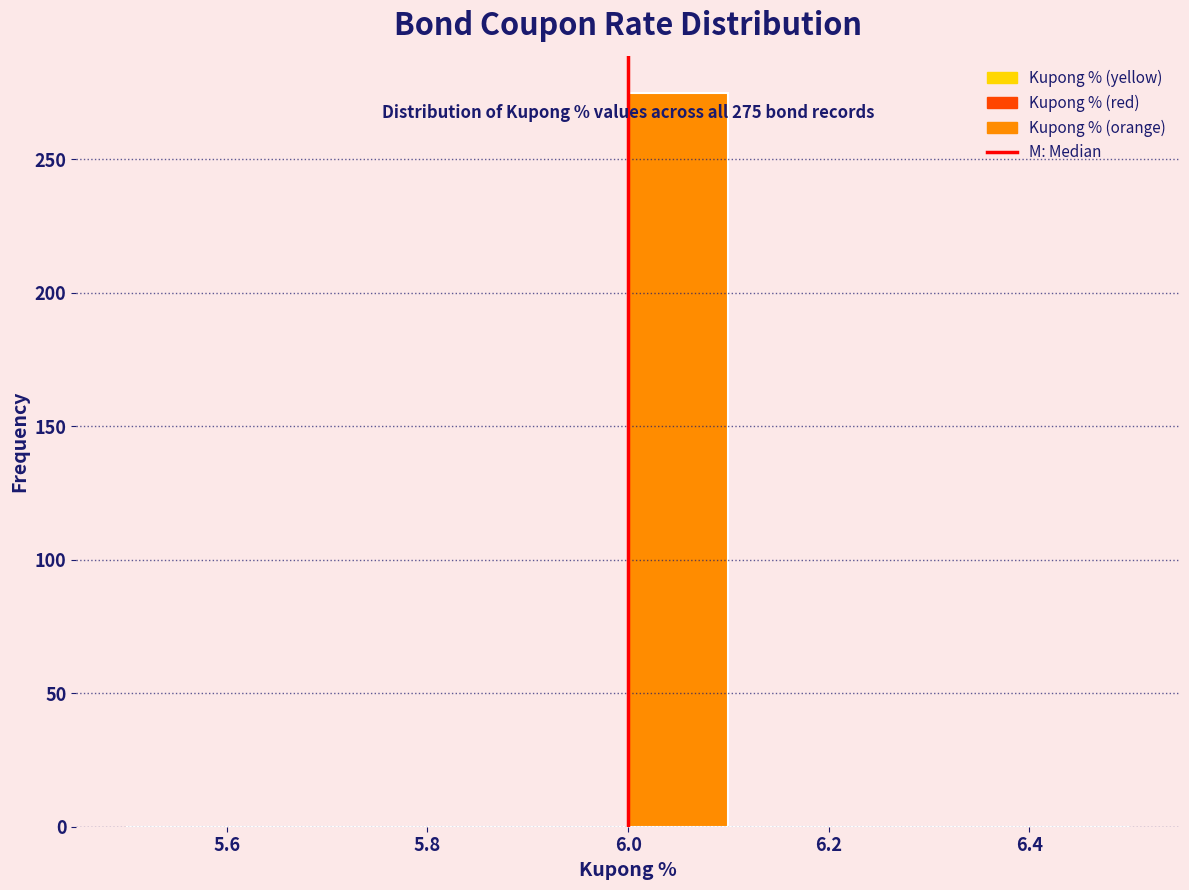

Which range on the x-axis has the tallest bar?

6.0 to 6.1